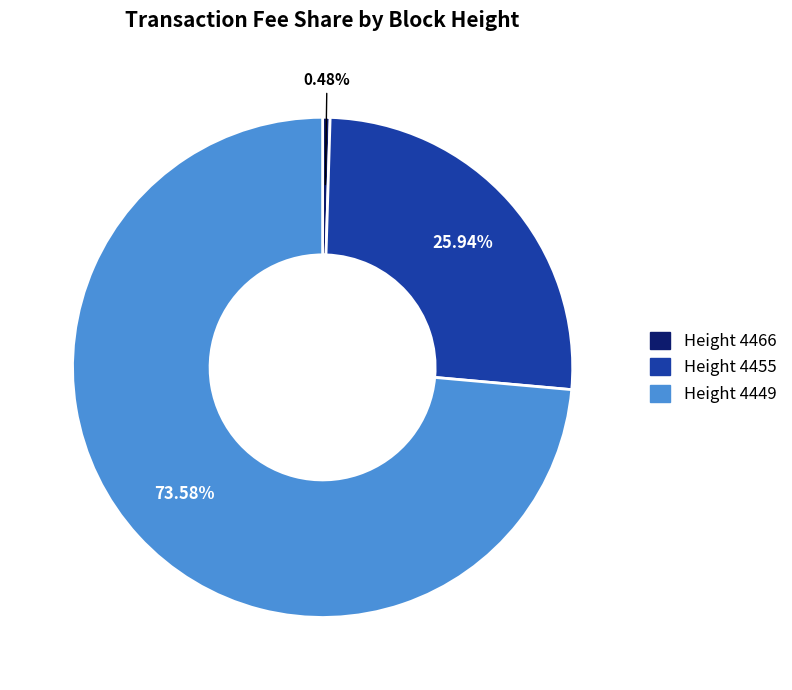

Does any single category account for the majority?

Yes